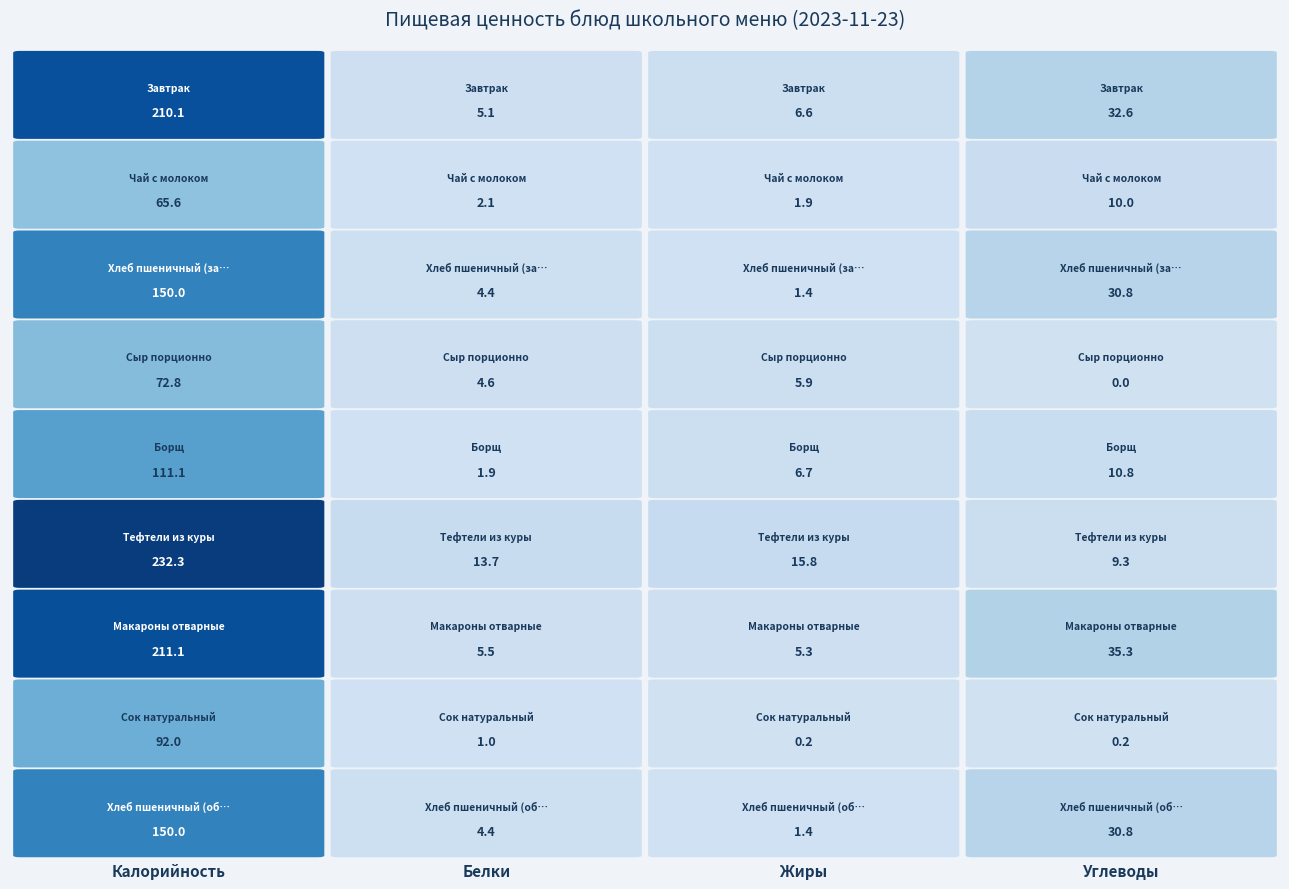

List the labels in order of Макароны отварные value, smallest first.

Жиры, Белки, Углеводы, Калорийность